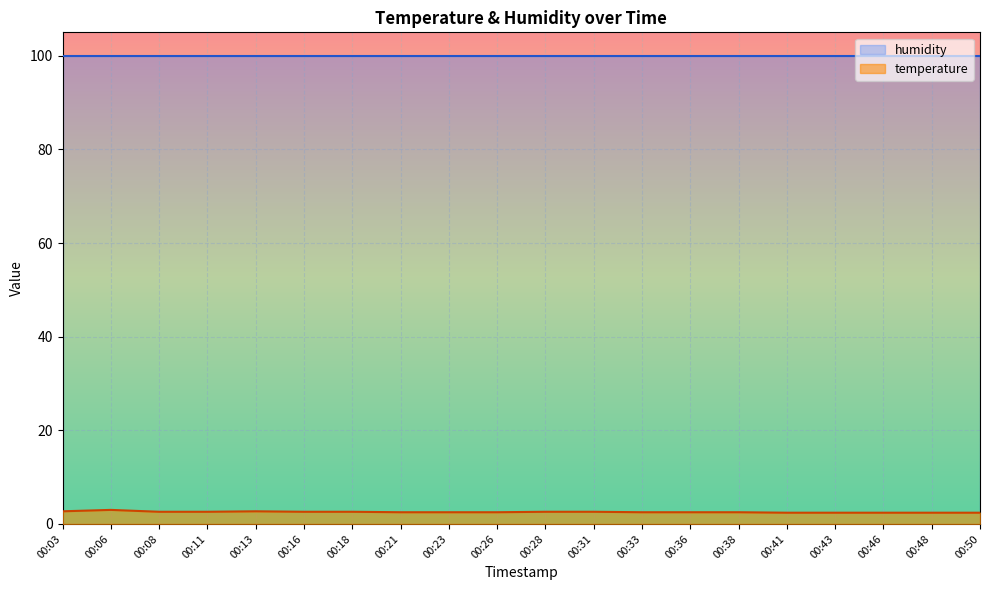

What is the change in value from 00:06 to 00:11?

-0.4